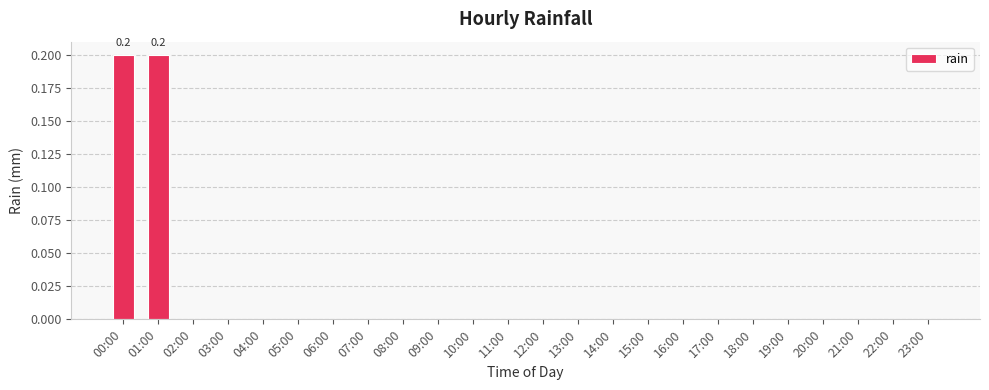

What is the maximum value shown in the chart?

0.2